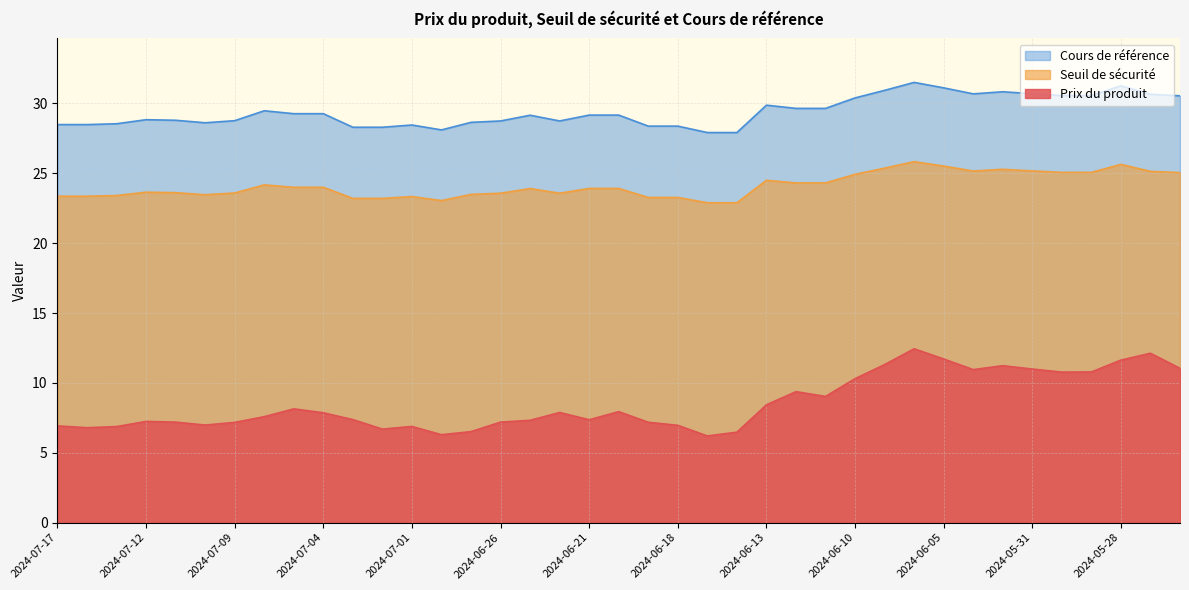

Is it true that Prix du produit equals 11.2 at 2024-06-03?

True